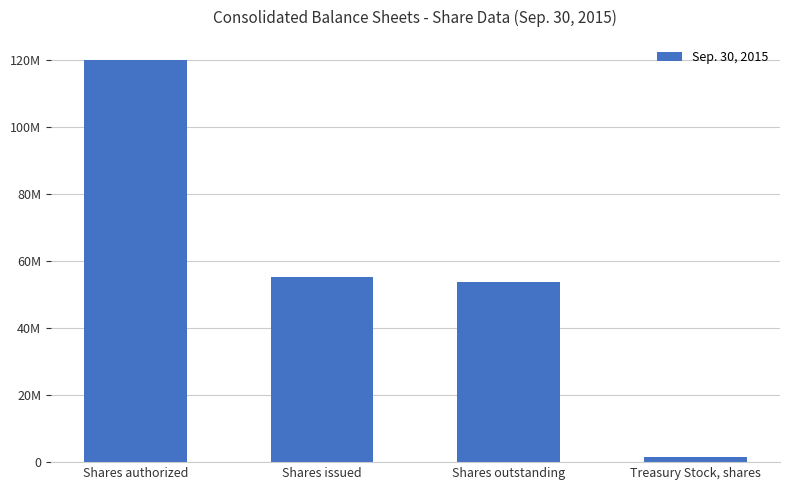

Are the bars horizontal?

No